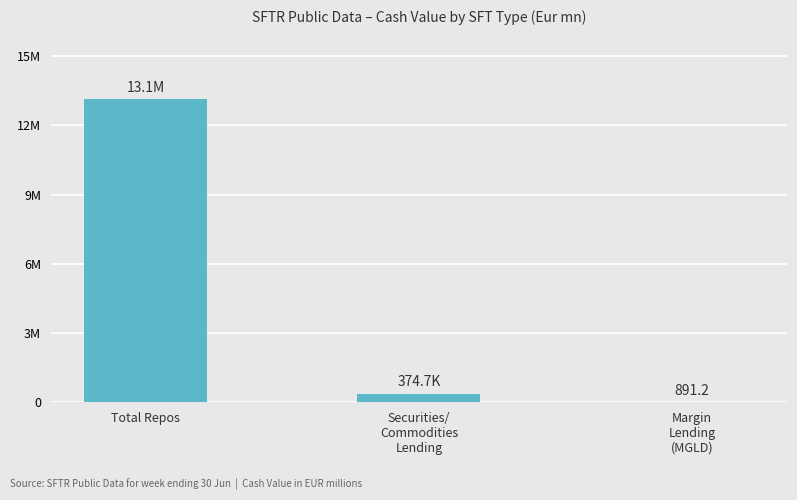

What is the approximate value at Margin
Lending
(MGLD)?

891.2